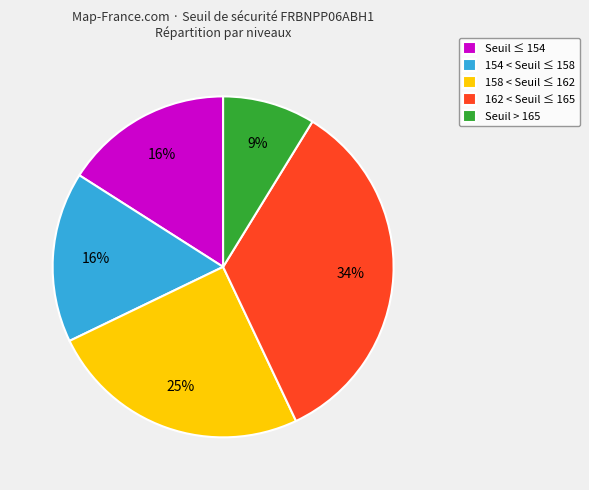

Is there any slice that represents more than half of the pie?

No